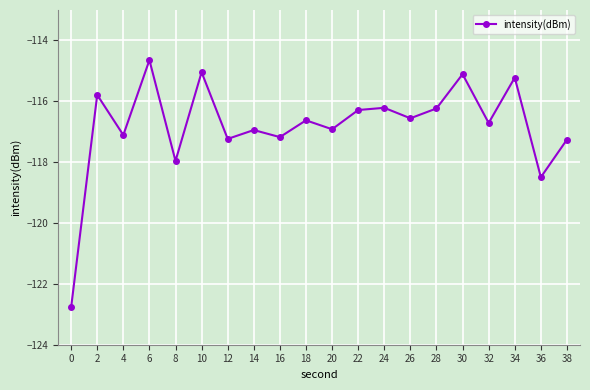

How many interior local valleys (lower than both neighbors) does the data have?

8